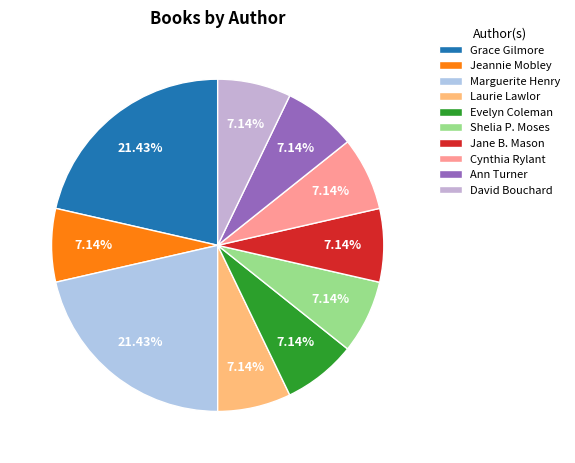

What percentage is the Jeannie Mobley slice, to the nearest percent?

7%